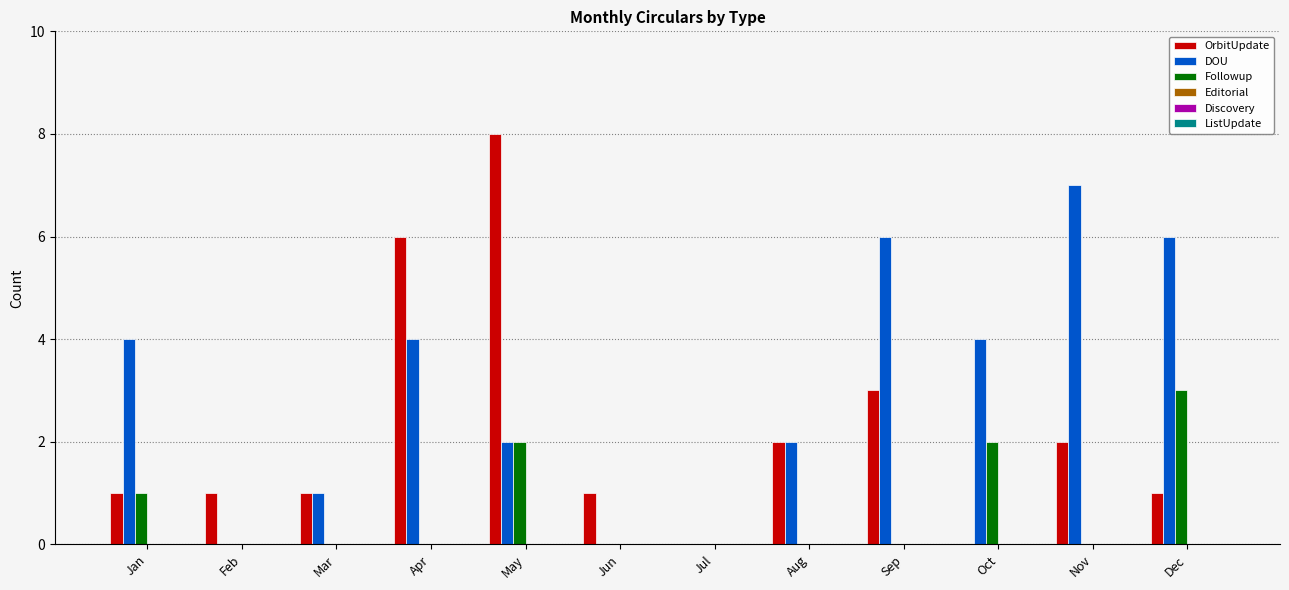

What is the maximum value for DOU?

7